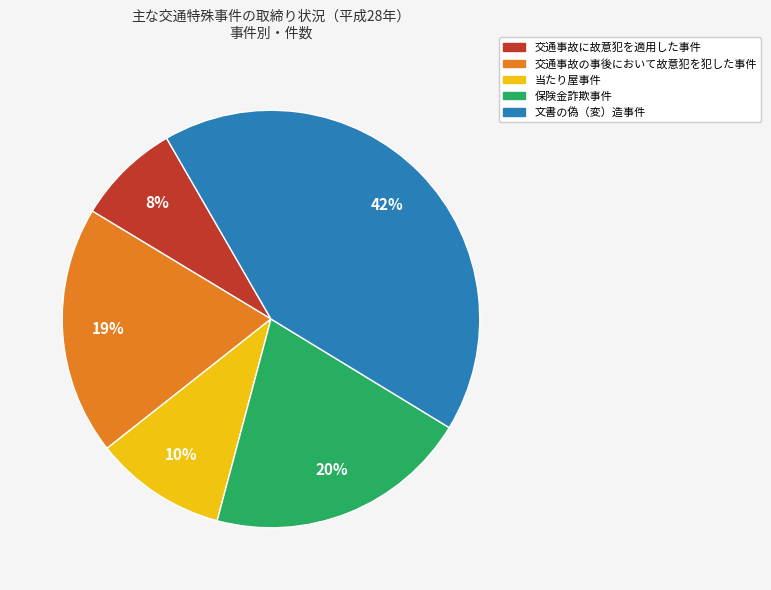

Is 保険金詐欺事件 the majority of the pie?

No